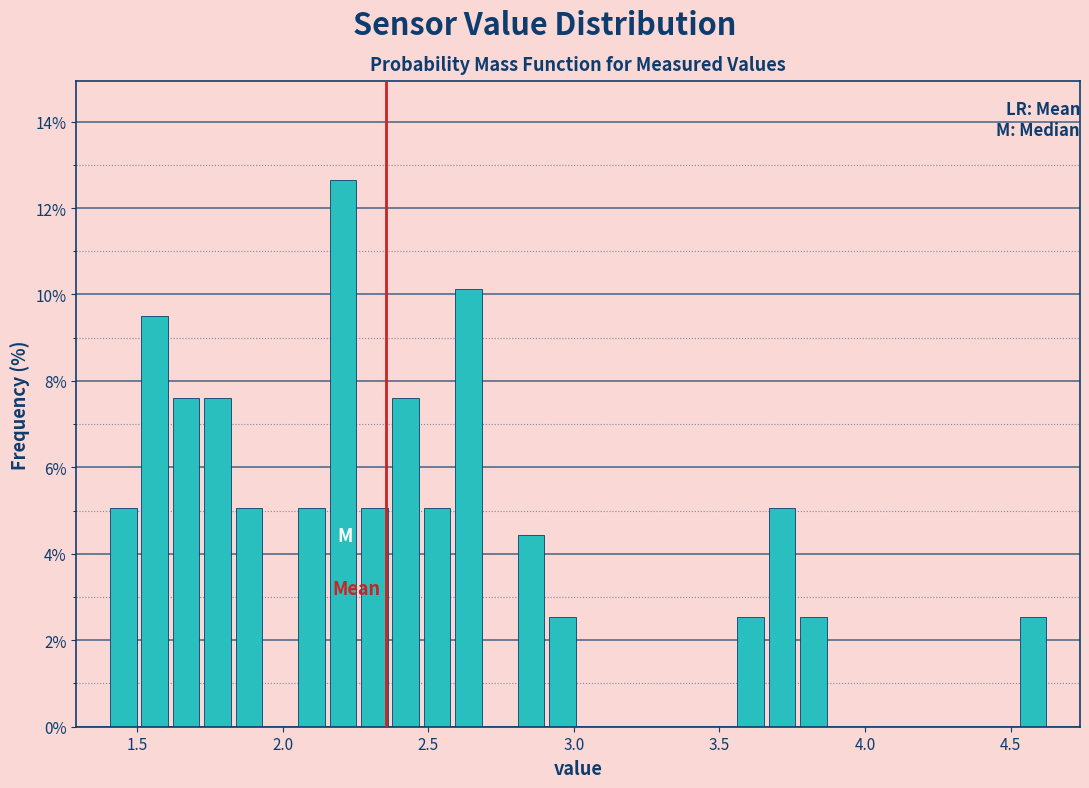

Around what value on the x-axis is the tallest bar? Give the approximate position of its centre, as read against the axis.

2.20